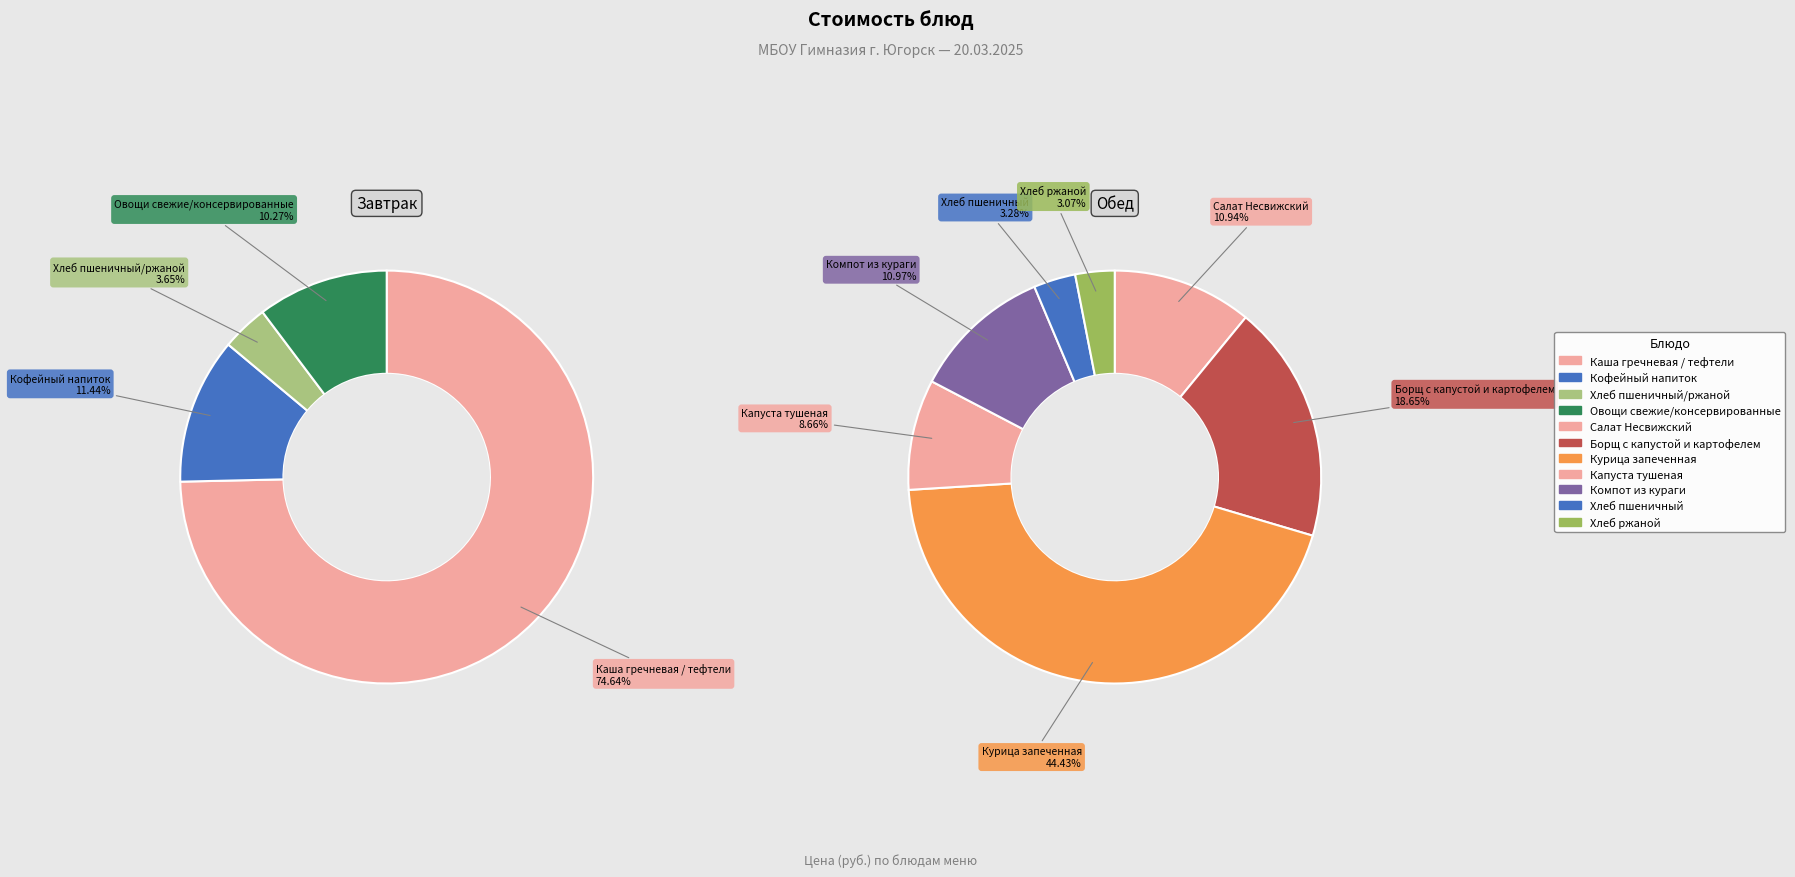

Count the number of slices in the pie.

11